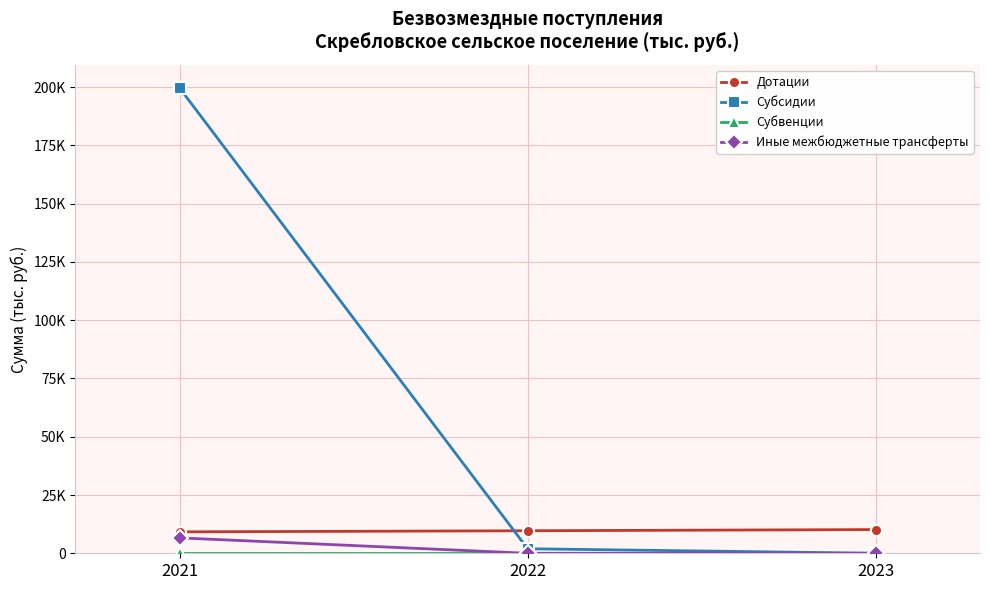

Rank the categories by Субсидии value from lowest to highest.

2023, 2022, 2021